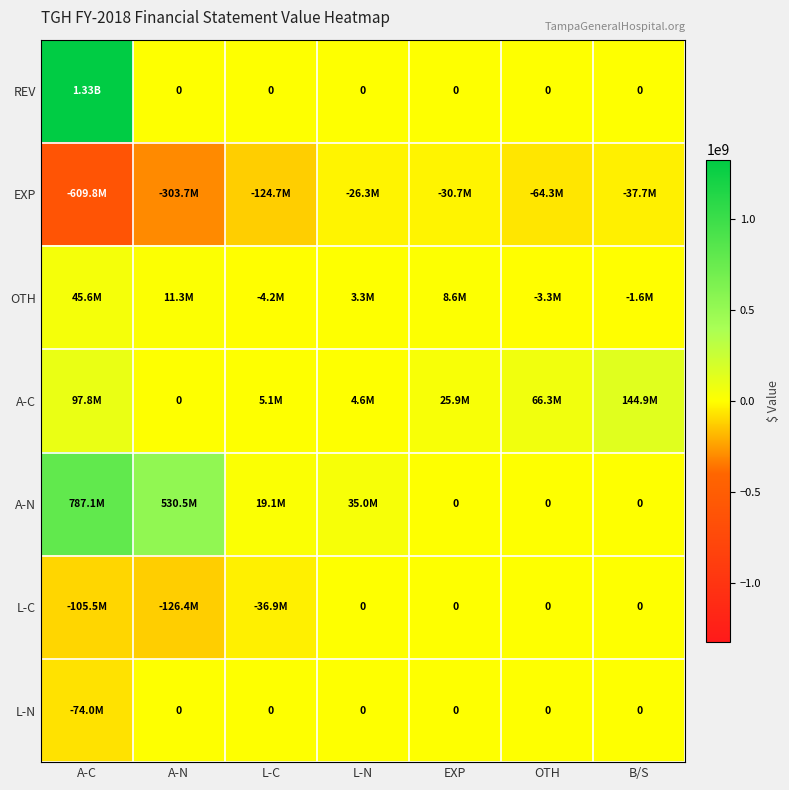

Is the value of A-N at EXP greater than the value of A-C at L-N?

No